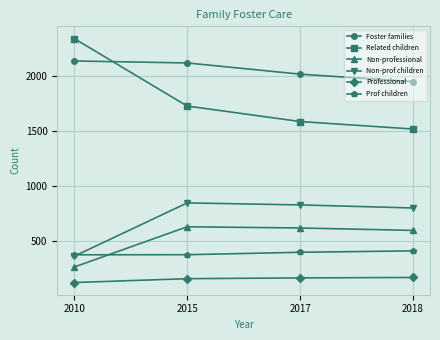

Is it true that Professional equals 42 at 2017?

False